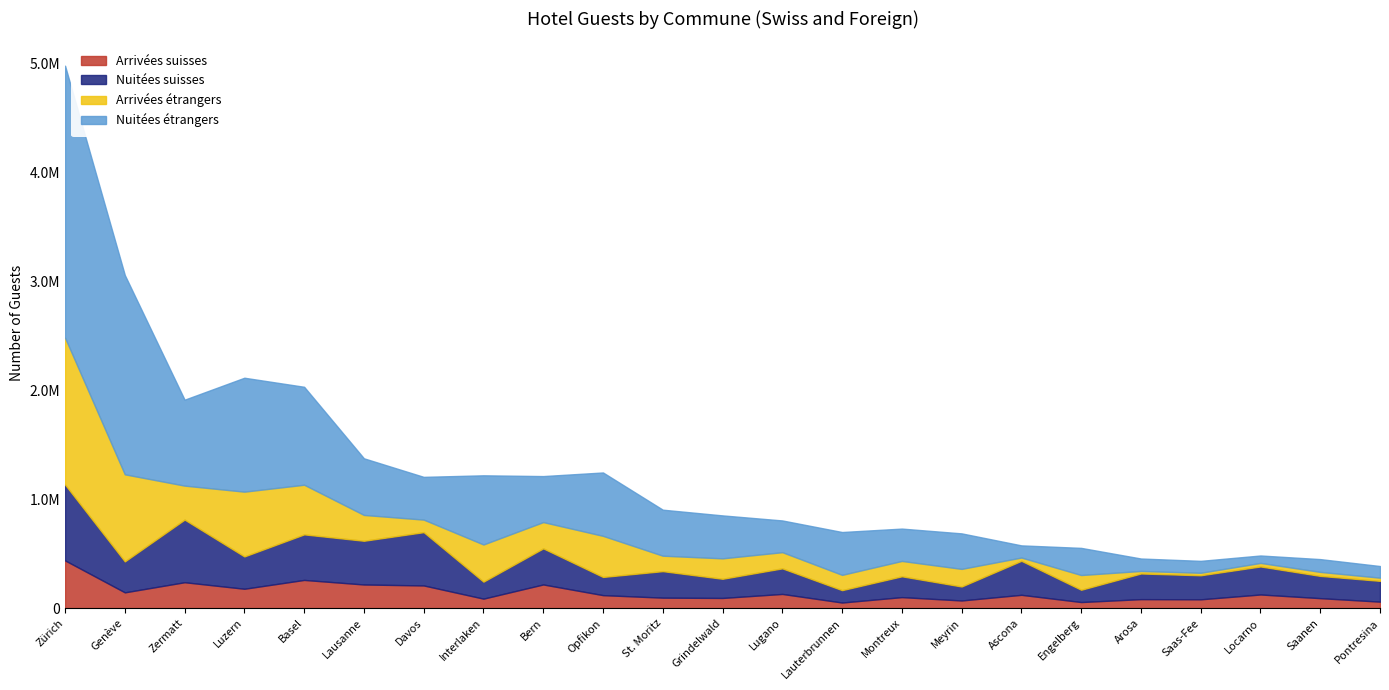

At which category is the sum across all series the highest?

Zürich